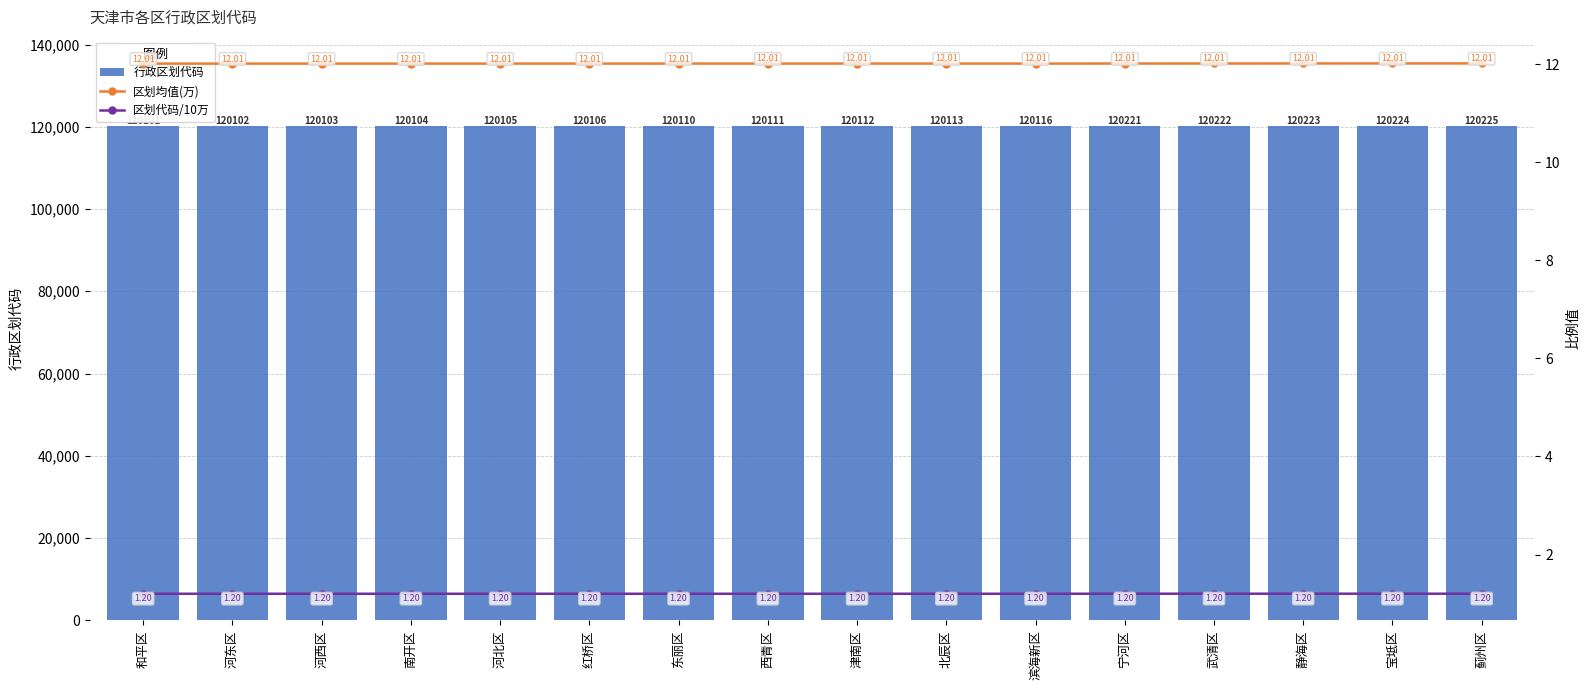

Read the 区划均值(万) value at 武清区.

12.0